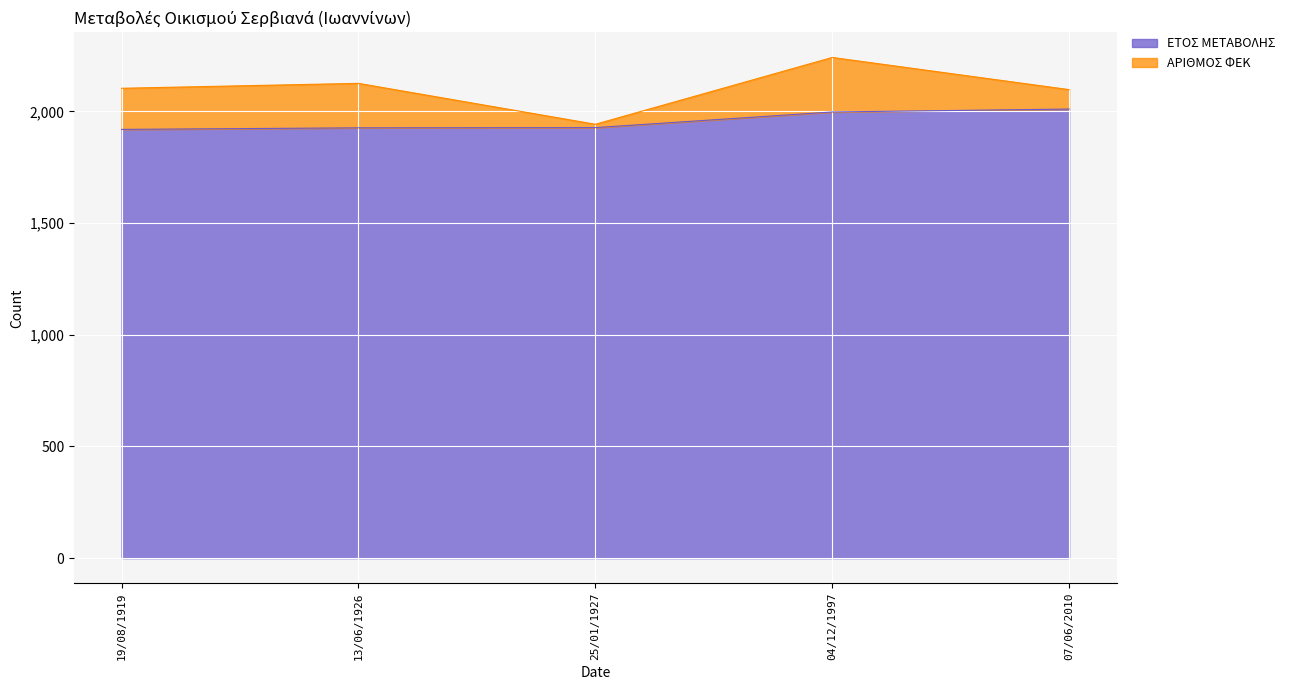

Where does the data first go above 1927?

04/12/1997